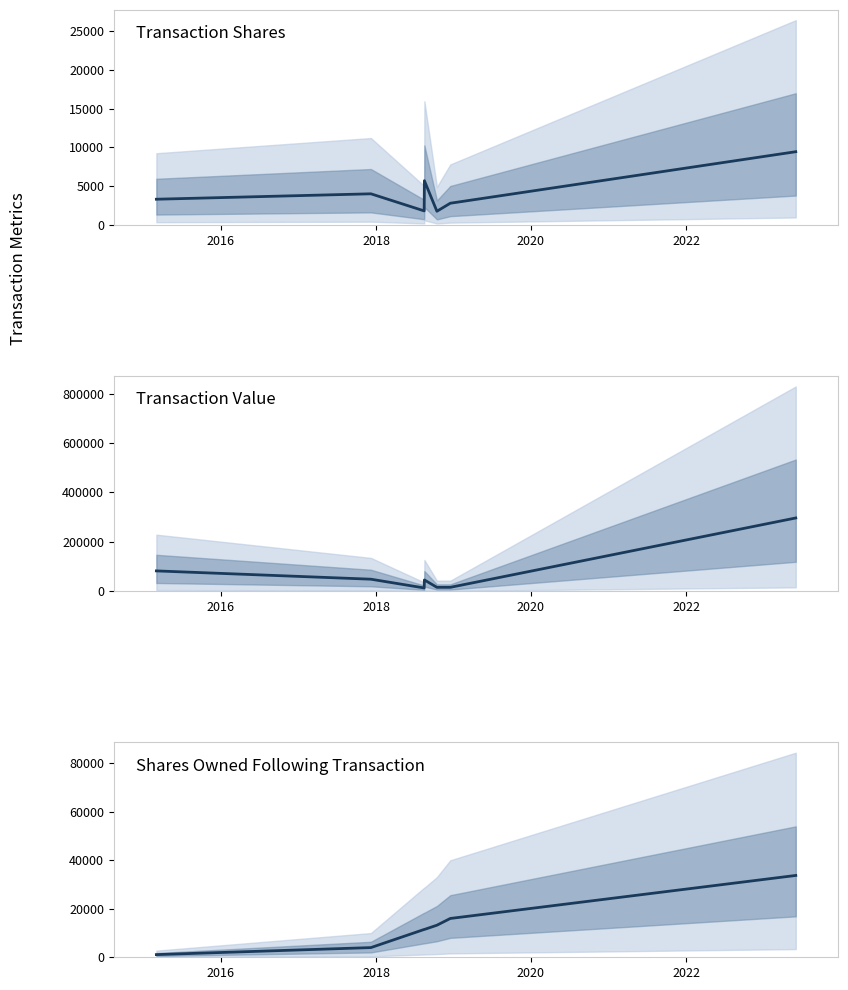

True or false: sharesOwnedFollowingTransaction has more than 0 interior local peaks.

False